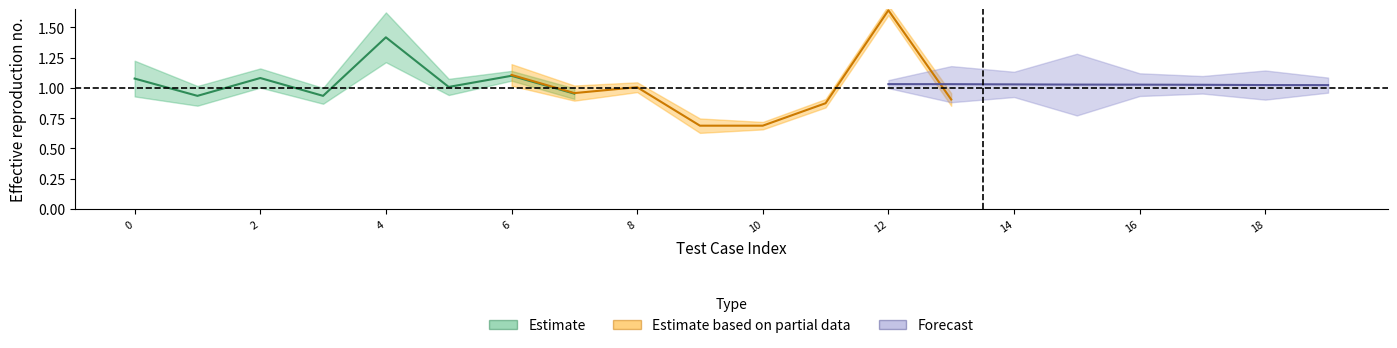

Does the chart have visible grid lines?

No